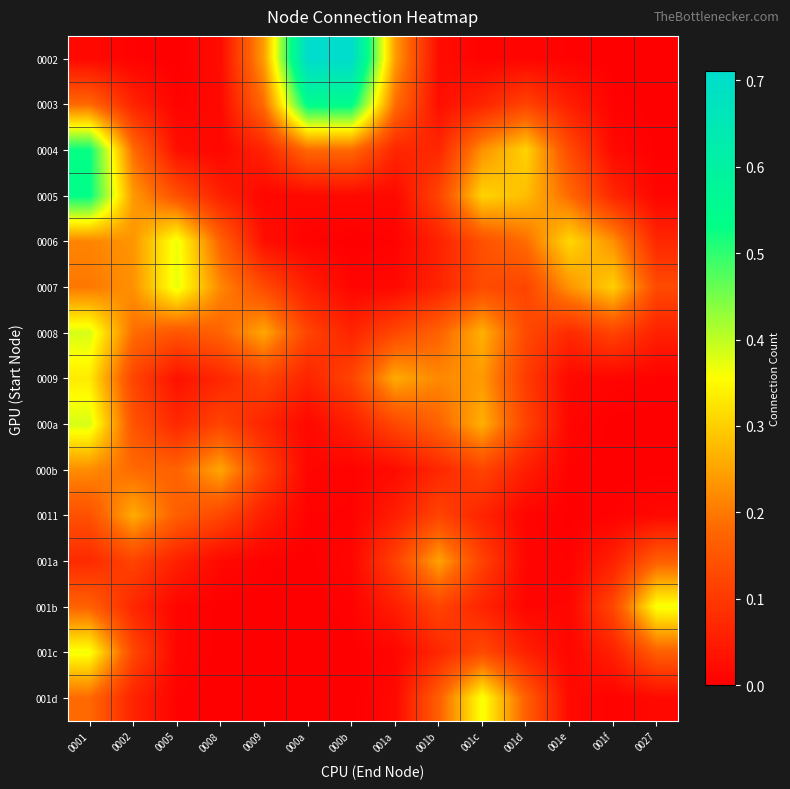

List the series in order of their peak value, highest first.

0002, 0003, 0005, 0004, 0008, 000a, 0007, 0006, 001c, 001d, 001b, 0009, 0011, 000b, 001a